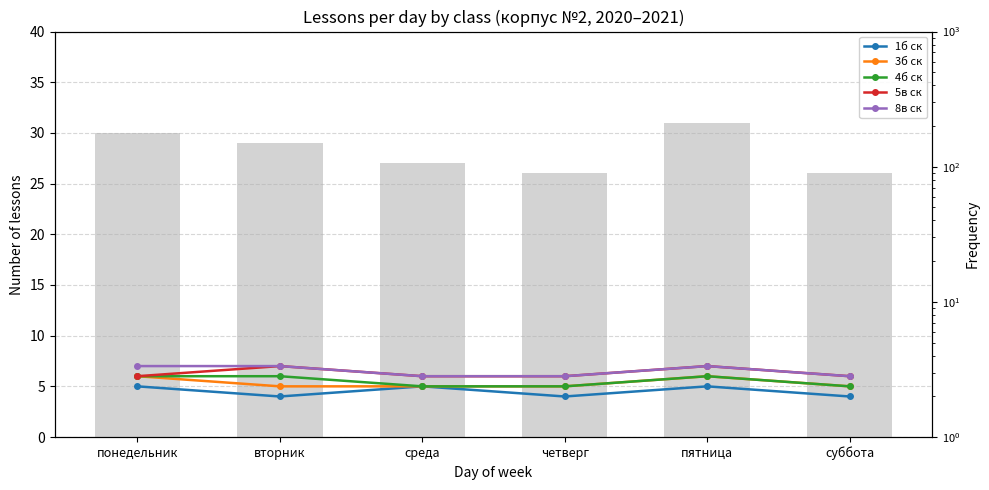

Which series has the largest total across all categories?

8в ск